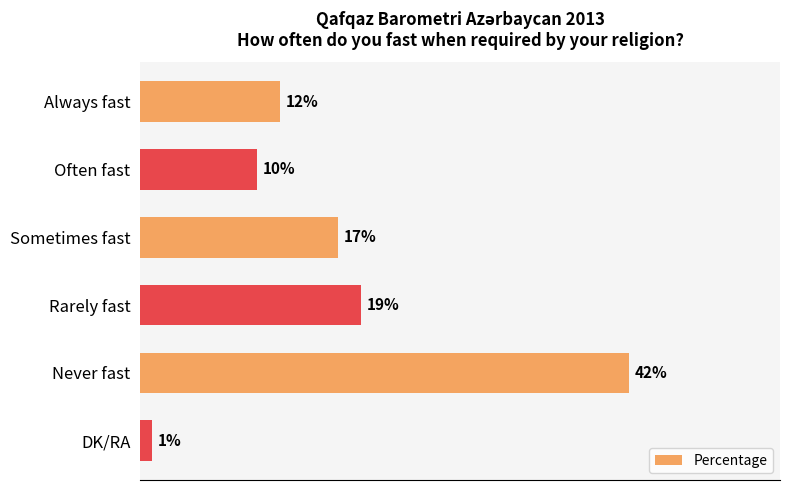

Which category has the highest value across all series?

Never fast